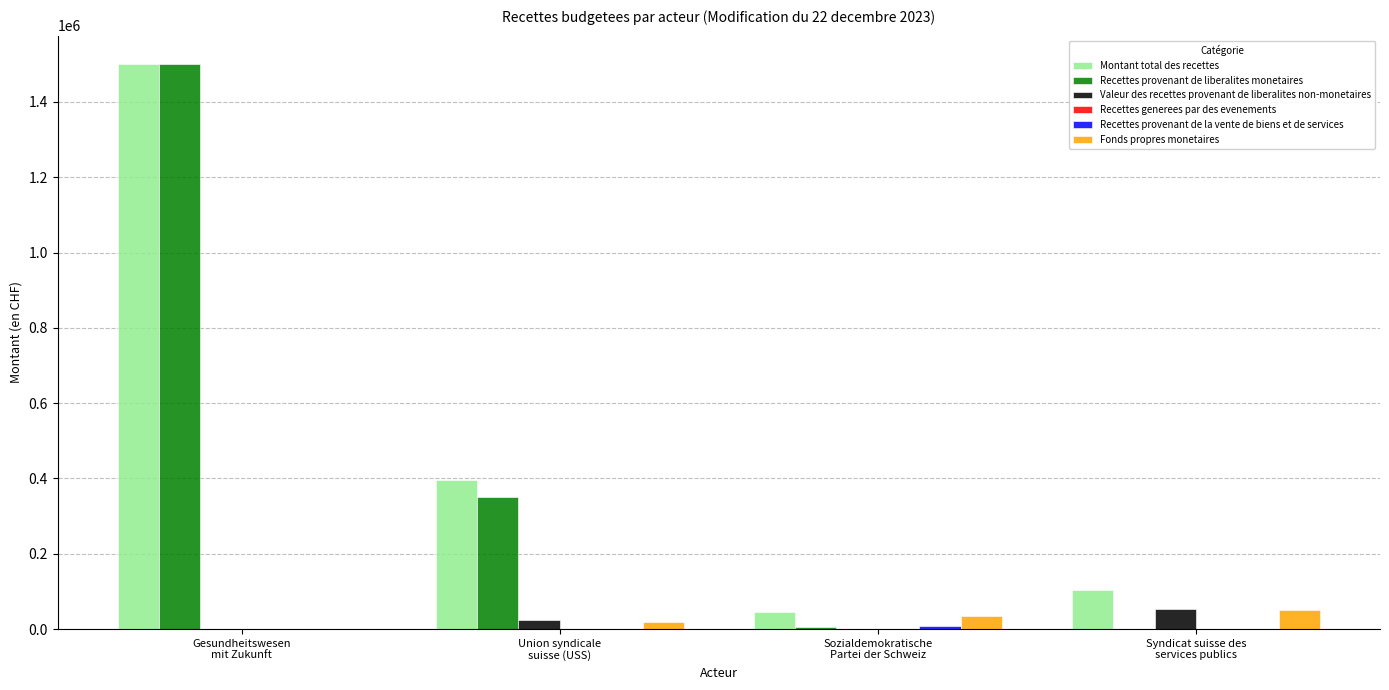

Count the number of data series in this chart.

5